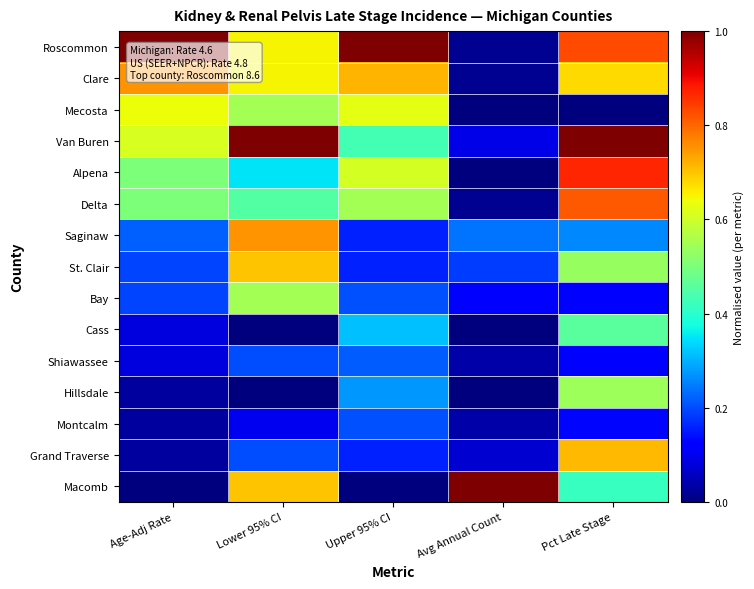

Rank the series by their maximum value, from highest to lowest.

Roscommon, Van Buren, Macomb, Alpena, Delta, Clare, Saginaw, Grand Traverse, St. Clair, Mecosta, Bay, Hillsdale, Cass, Shiawassee, Montcalm